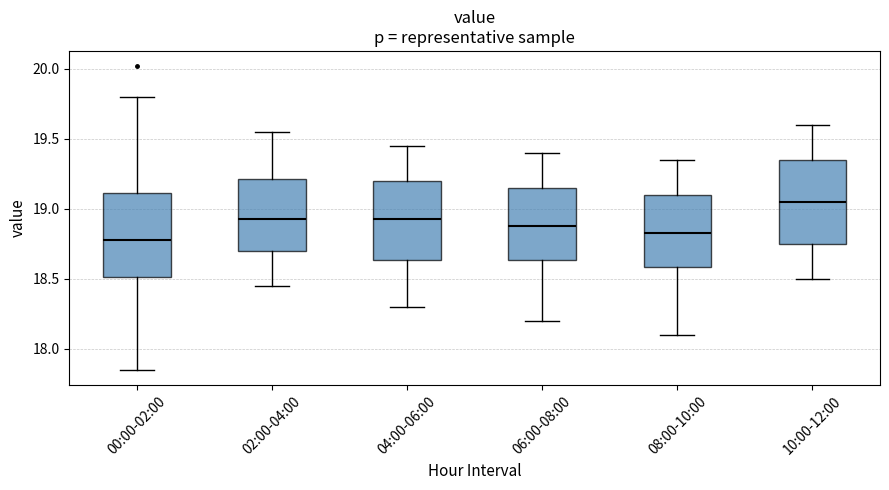

Reading left to right, transcribe this box plot: for each box, give where its median line is, the range the box spans, and where its two whiskers end, as read against the y-axis. The values are not printed on the chart, so give them approximately, as read against the axis.

00:00-02:00: median 18.80, box 18.50 to 19.10, whiskers 17.85 to 19.80
02:00-04:00: median 18.95, box 18.70 to 19.20, whiskers 18.45 to 19.55
04:00-06:00: median 18.95, box 18.65 to 19.20, whiskers 18.30 to 19.45
06:00-08:00: median 18.90, box 18.65 to 19.15, whiskers 18.20 to 19.40
08:00-10:00: median 18.85, box 18.60 to 19.10, whiskers 18.10 to 19.35
10:00-12:00: median 19.05, box 18.75 to 19.35, whiskers 18.50 to 19.60